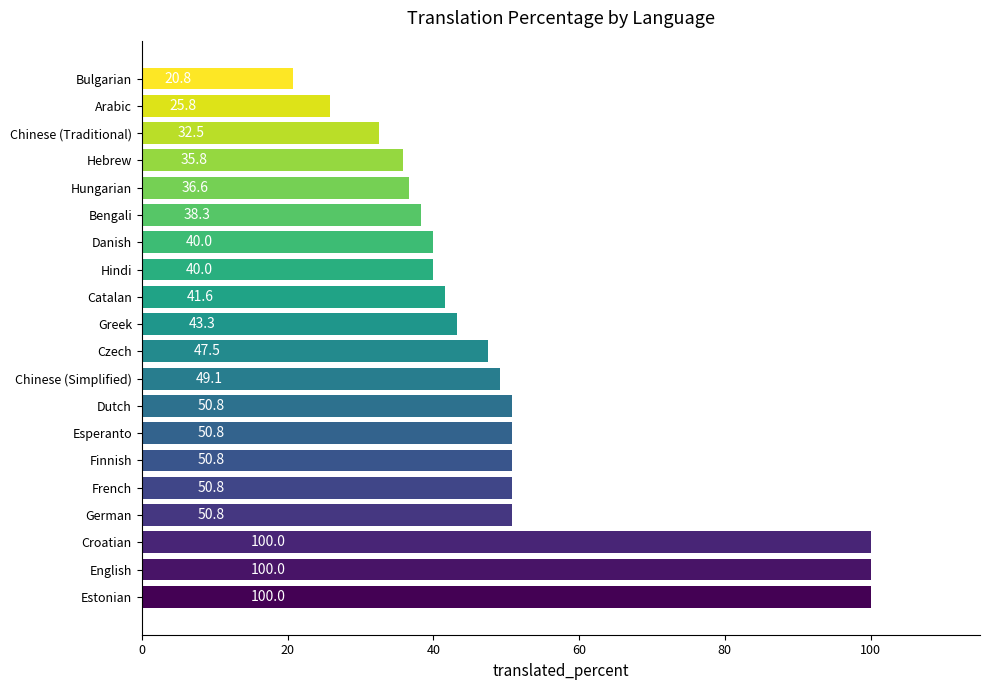

What is the sum of all values?

1005.3